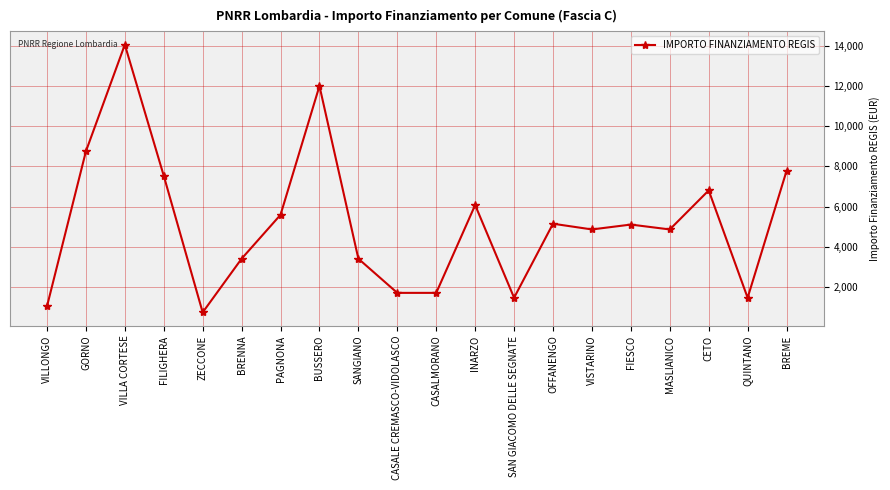

True or false: the data has more than 0 interior local peaks.

True